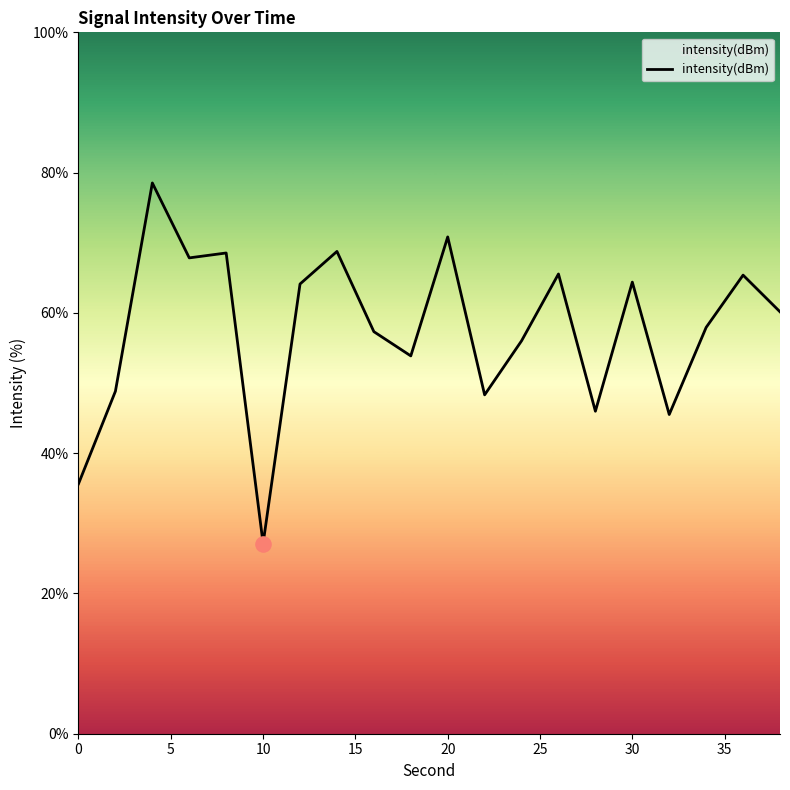

What is the greatest value displayed?

78.5